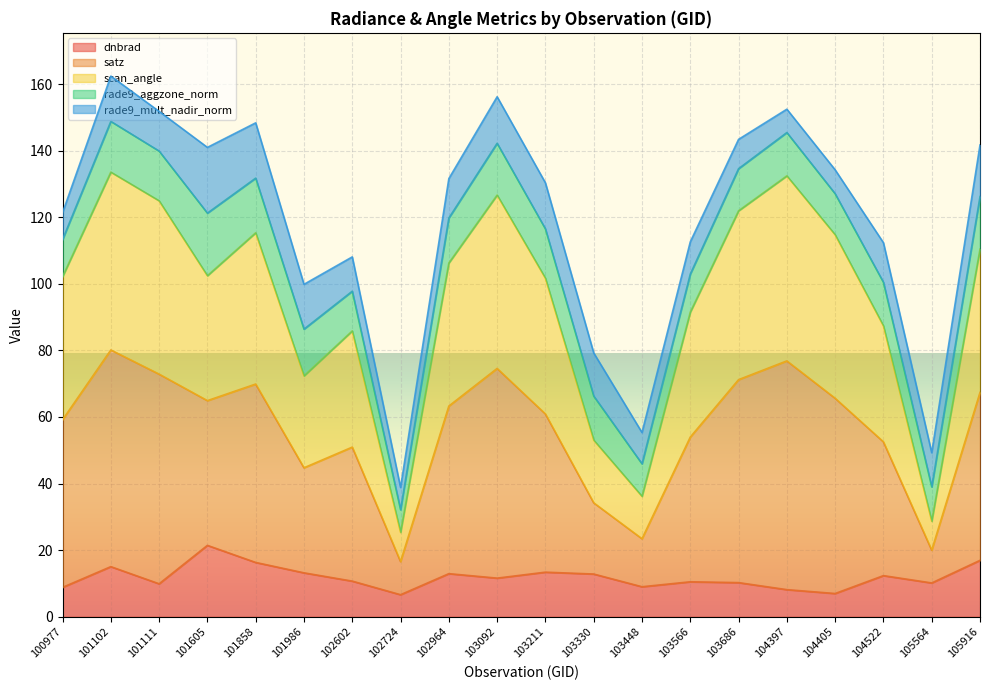

What is the minimum value for dnbrad?

6.6